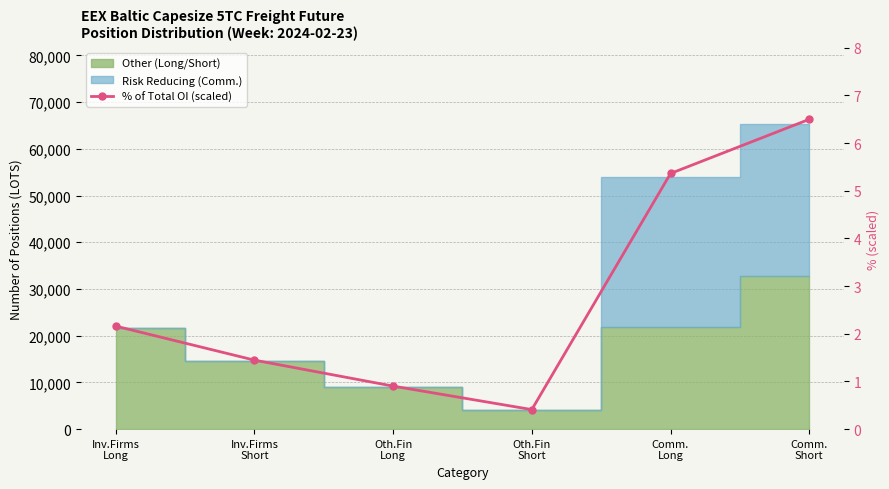

What position from the left is Oth.Fin
Short?

4